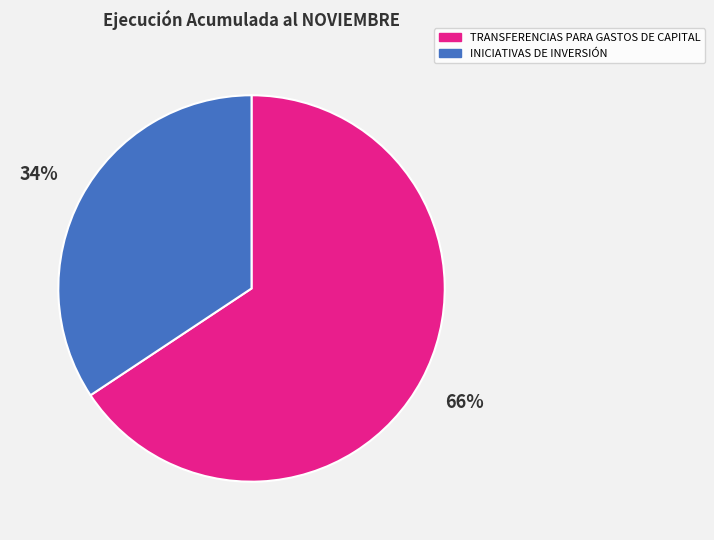

Rank the categories by value from lowest to highest.

INICIATIVAS DE INVERSIÓN, TRANSFERENCIAS PARA GASTOS DE CAPITAL